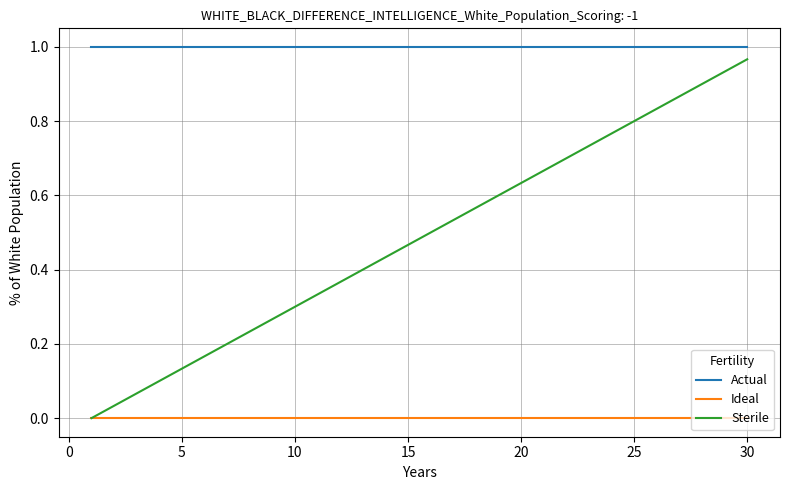

Which series has the largest total across all categories?

Actual